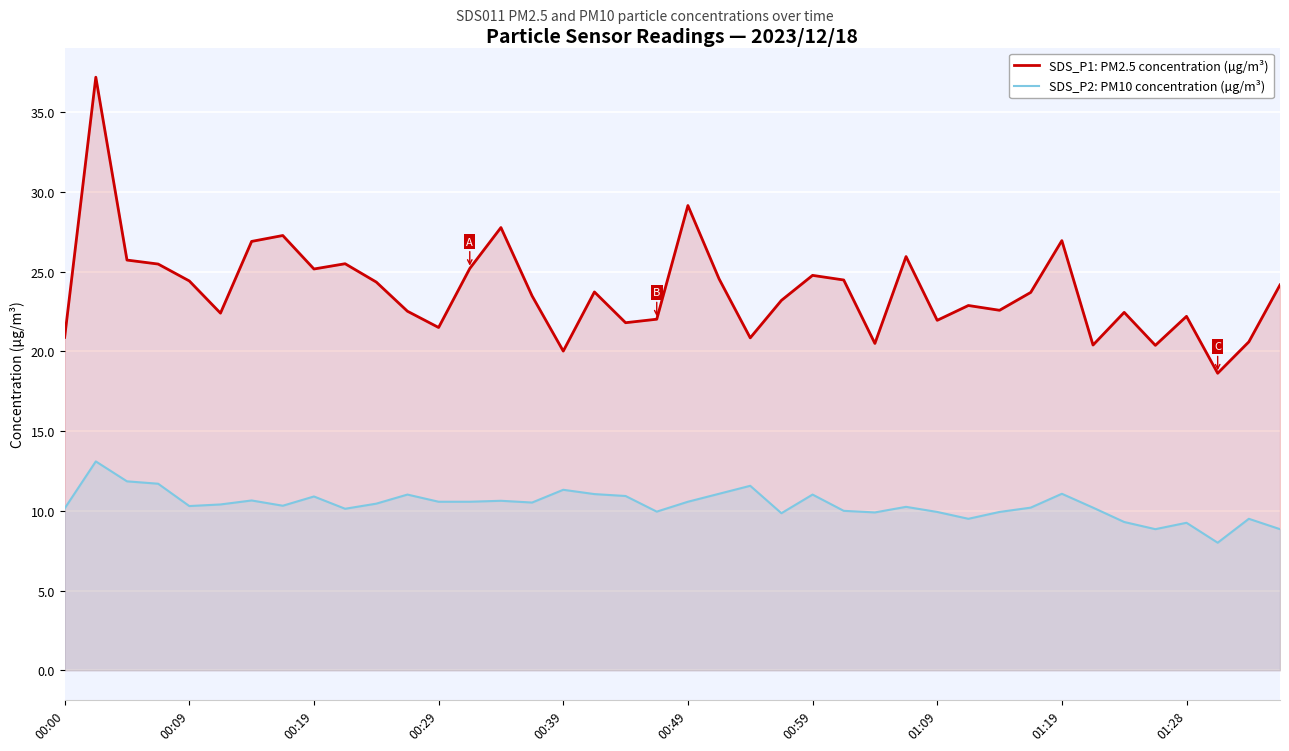

What is the lowest value of the SDS_P2: PM10 concentration (µg/m³) series?

8.0